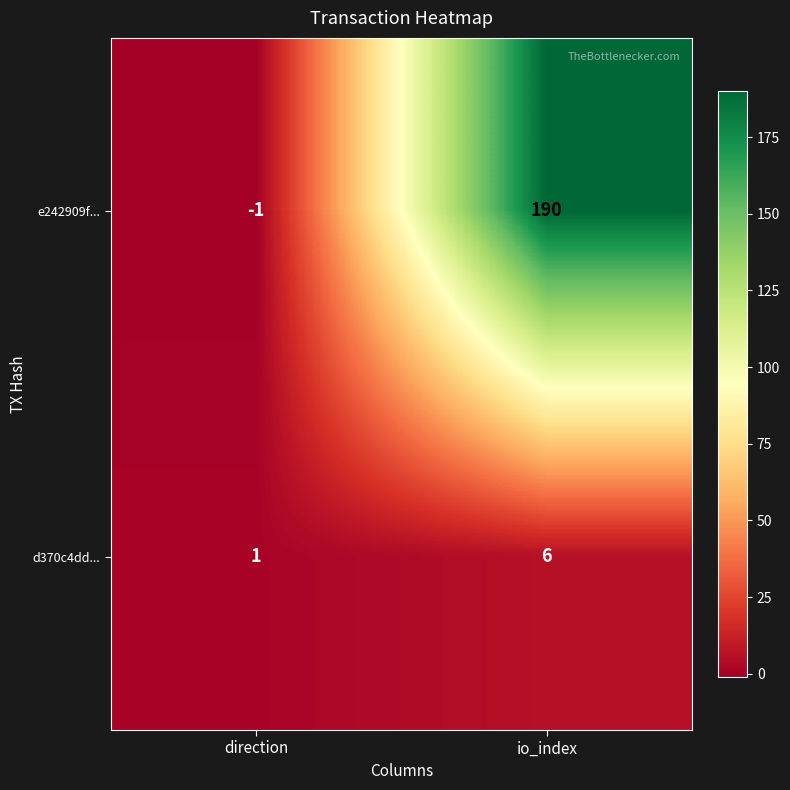

Which category has the highest value in the e242909f... series?

io_index